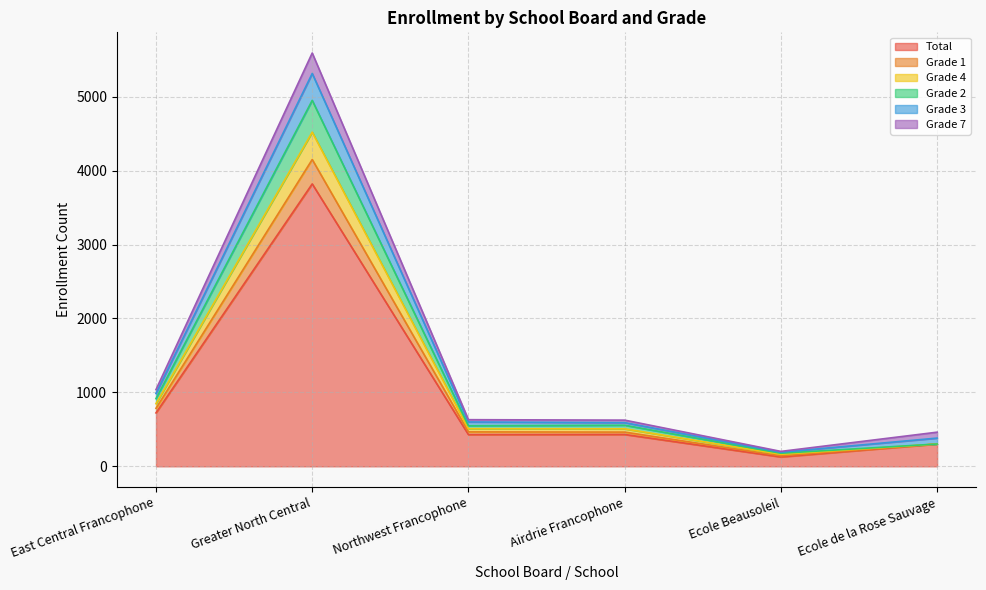

What is the minimum value for Total?

127